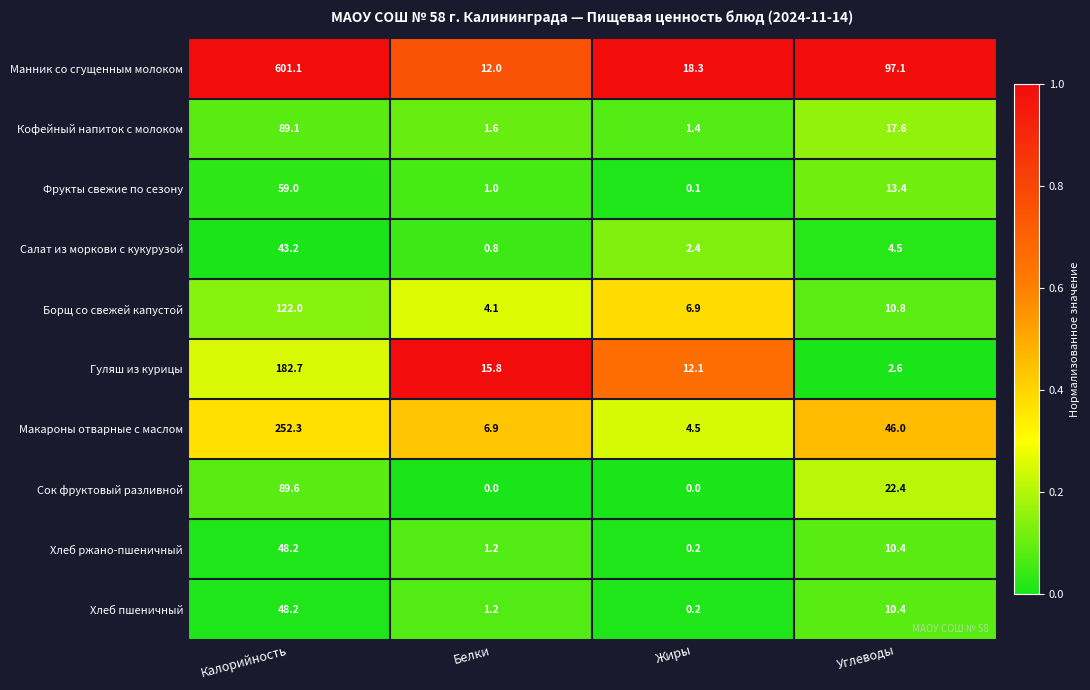

What is the minimum value for Манник со сгущенным молоком?

12.0